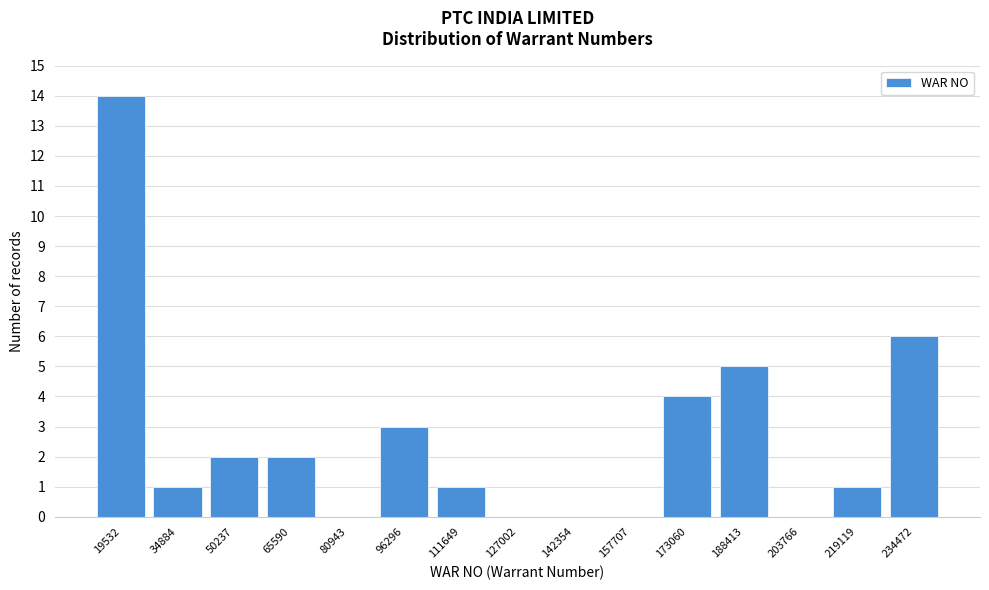

Reading left to right, extract all data points from this chart.

19532=14	34884=1	50237=2	65590=2	80943=0	96296=3	111649=1	127002=0	142354=0	157707=0	173060=4	188413=5	203766=0	219119=1	234472=6